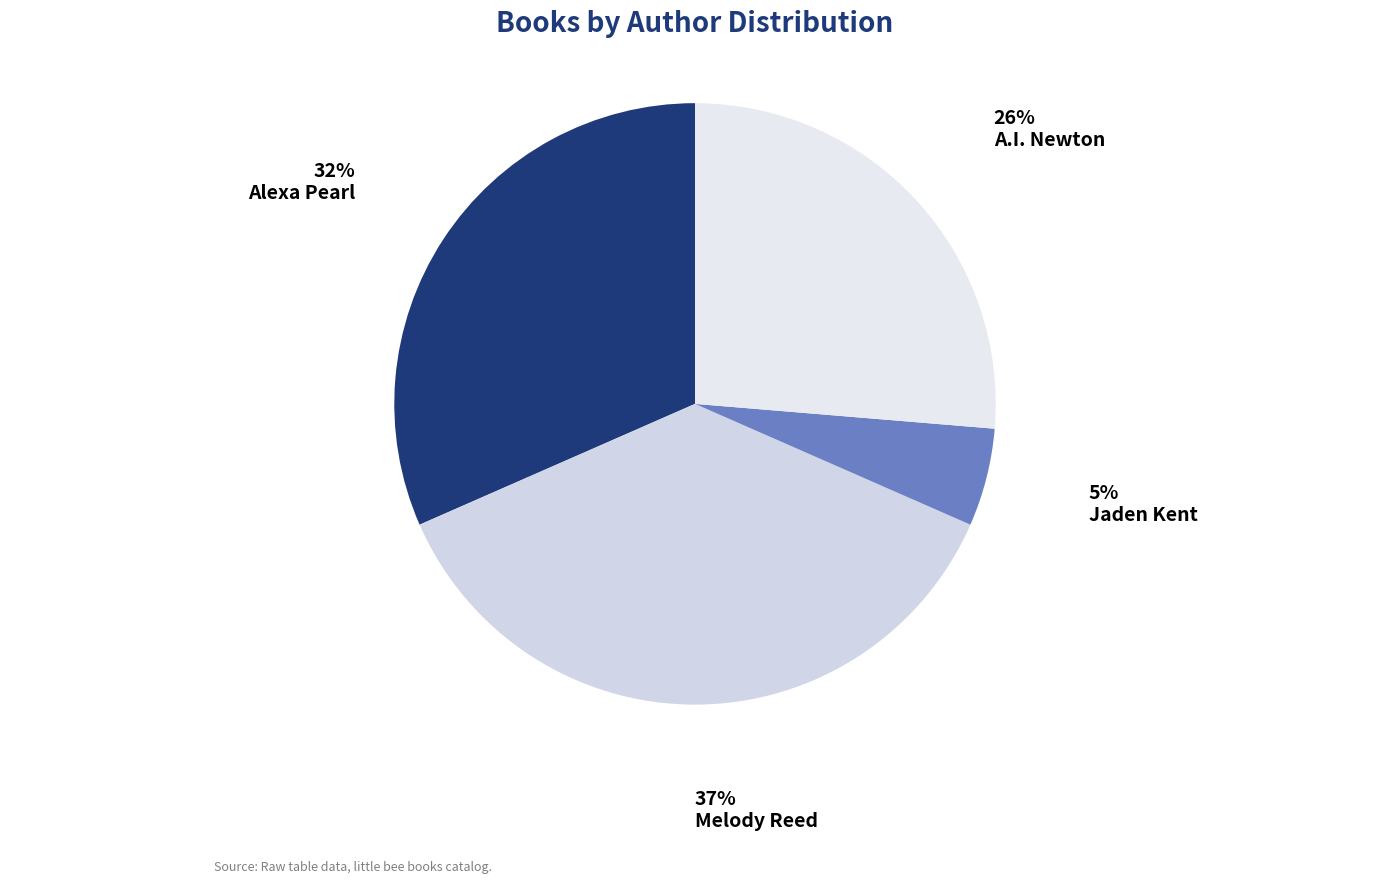

Count the number of slices in the pie.

4